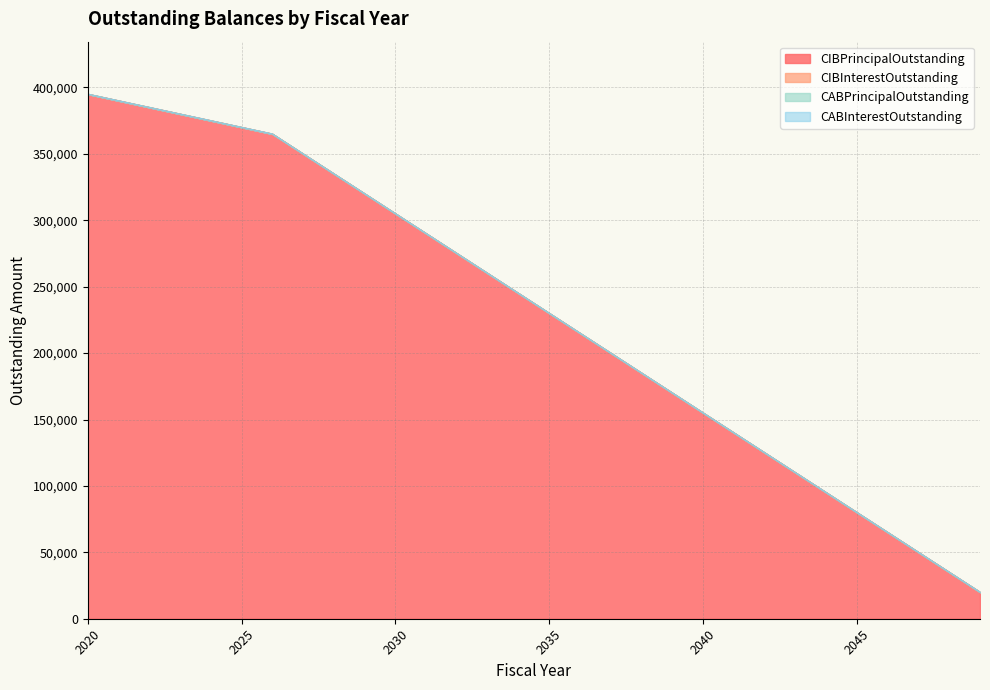

The CIBPrincipalOutstanding series shows 80000 at 2045. True or false?

True